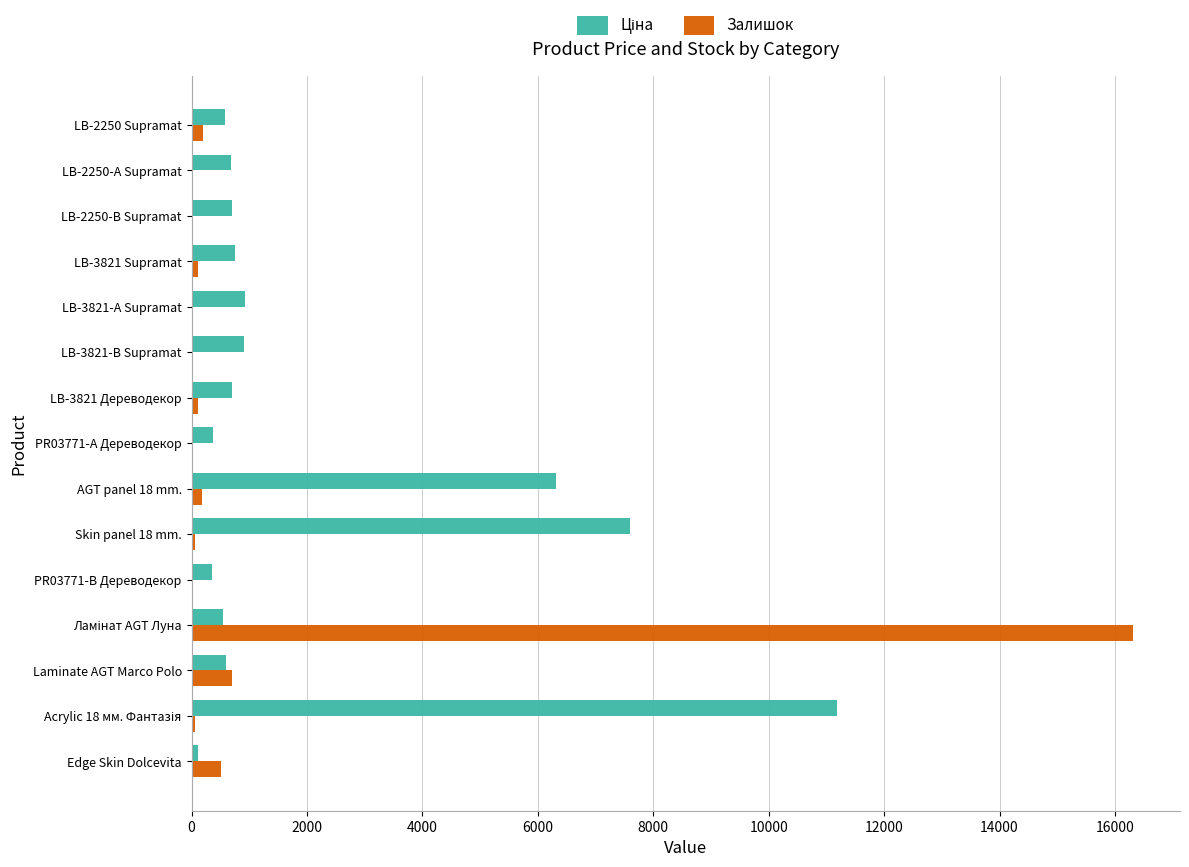

Which series has the widest spread of values?

Залишок